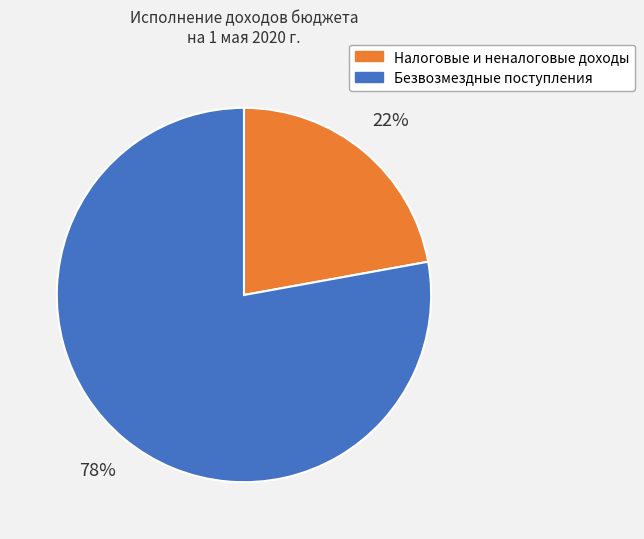

Is there any slice that represents more than half of the pie?

Yes